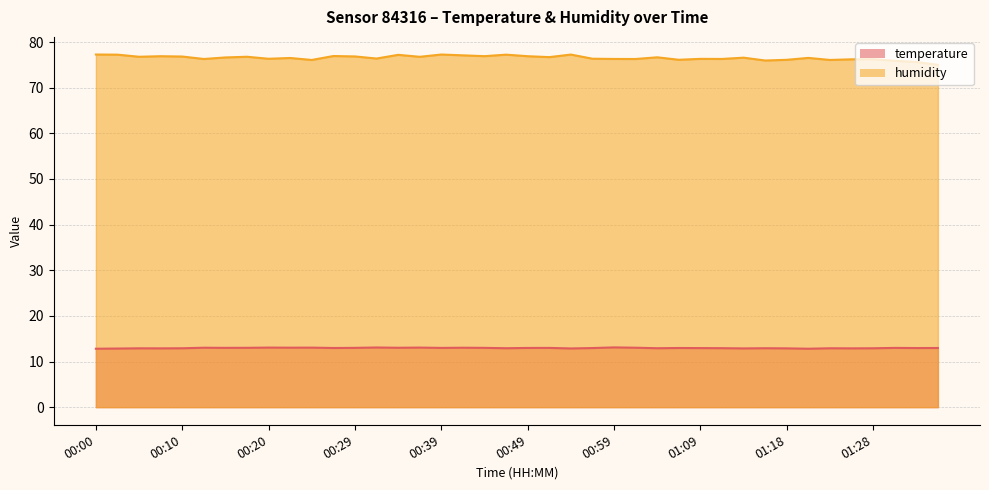

Between 01:33 and 00:42, which is larger?

00:42